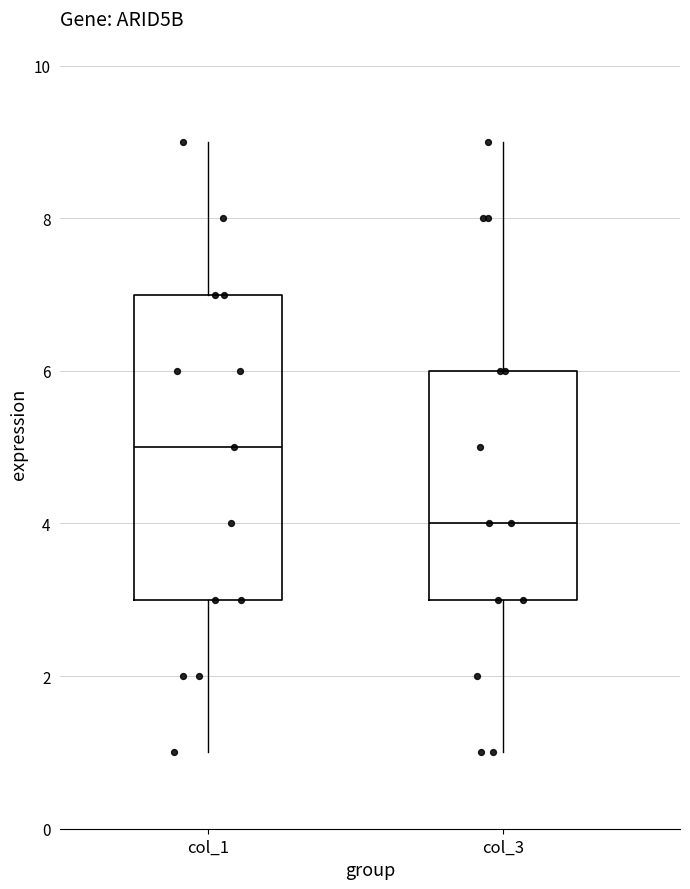

Reading left to right, transcribe this box plot: for each box, give where its median line is, the range the box spans, and where its two whiskers end, as read against the y-axis. The values are not printed on the chart, so give them approximately, as read against the axis.

col_1: median 5, box 3 to 7, whiskers 1 to 9
col_3: median 4, box 3 to 6, whiskers 1 to 9